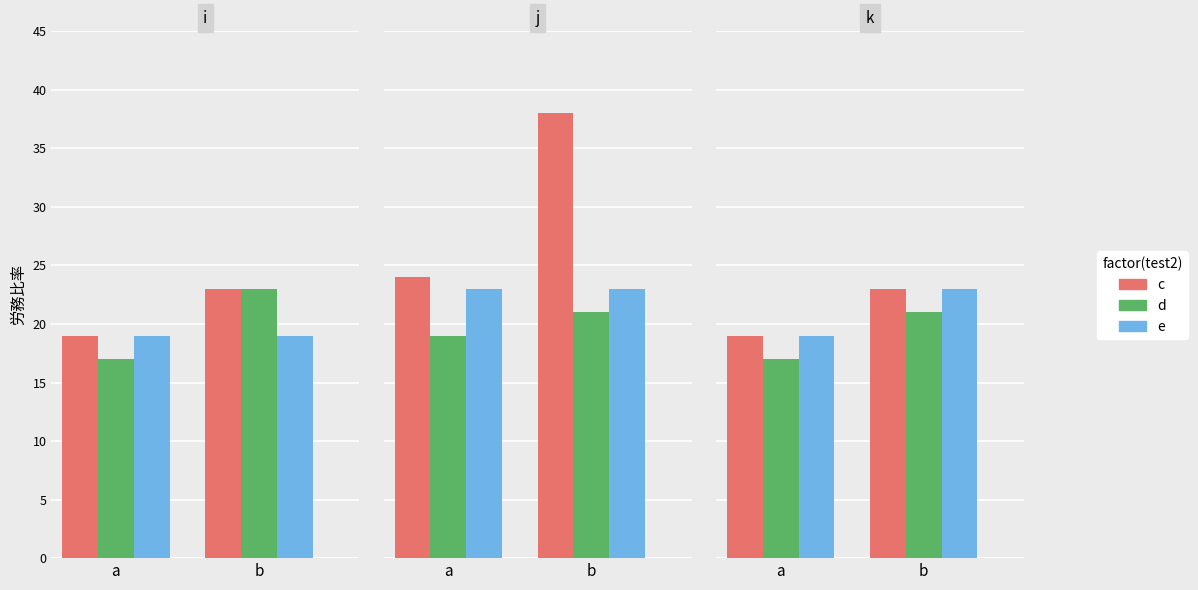

At how many categories does at least one series exceed 22?

1